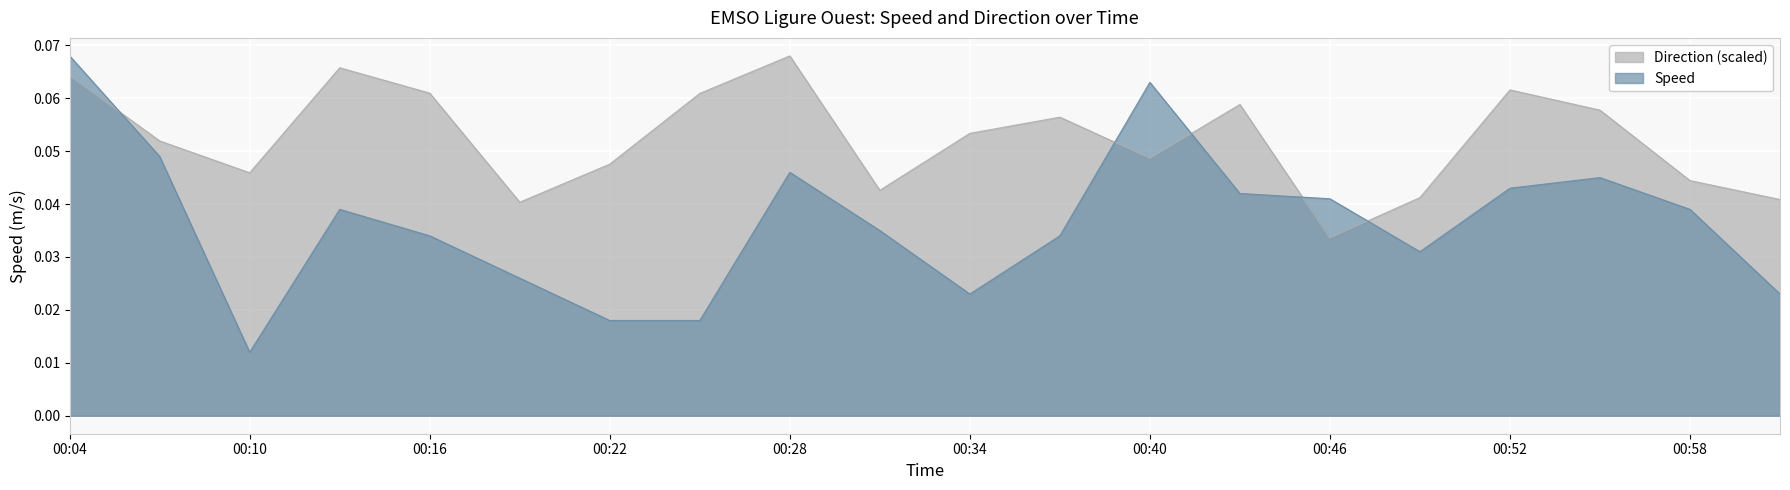

How many Speed values are between 0 and 1?

20